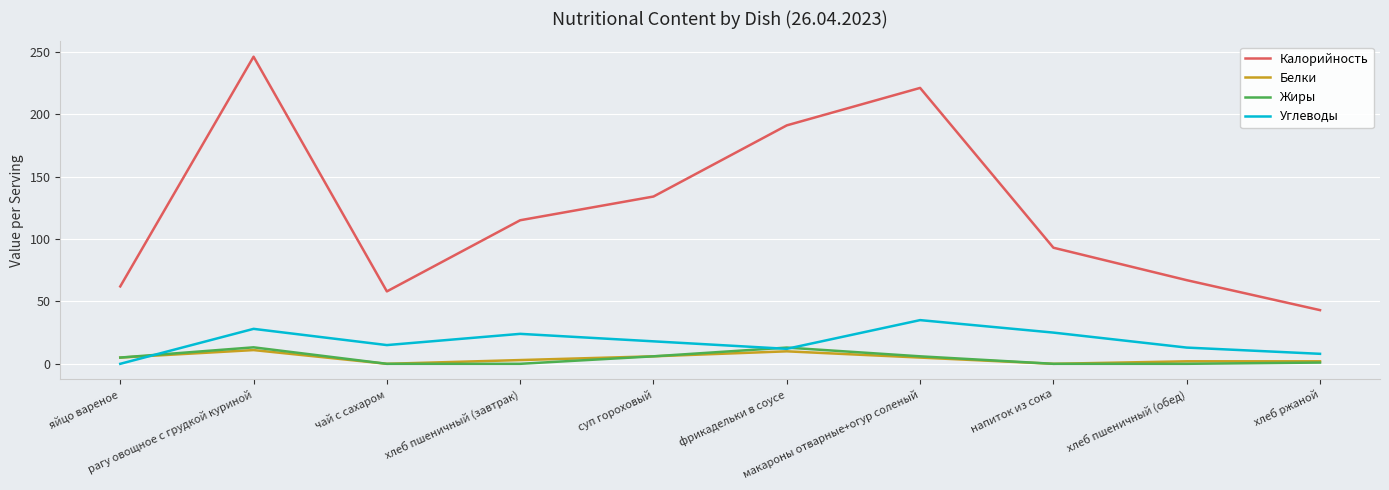

True or false: Жиры and Калорийность cross at least once.

False